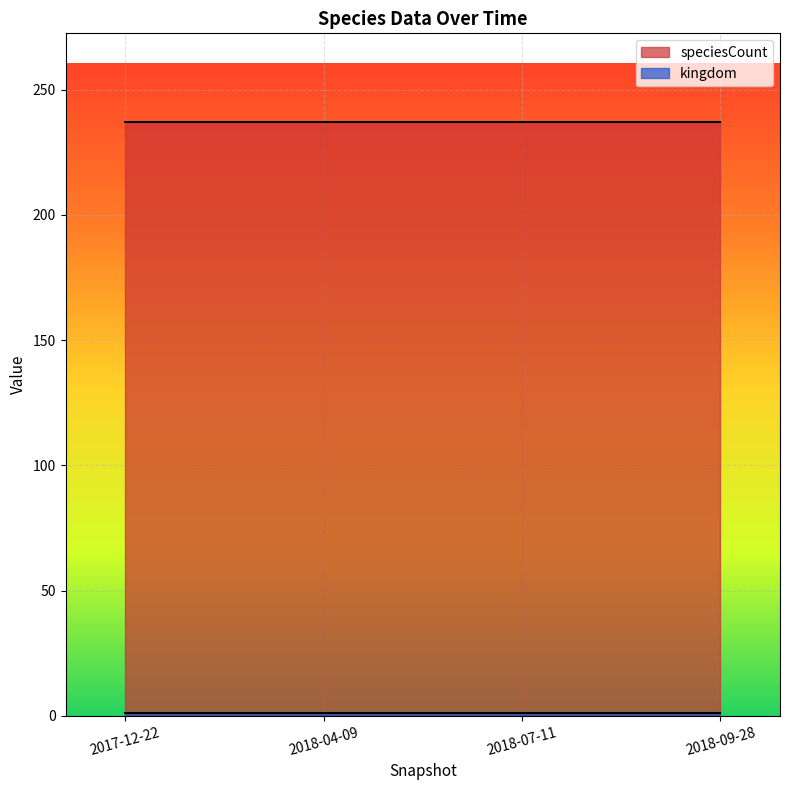

What is the label of the 4th point from the right?

2017-12-22